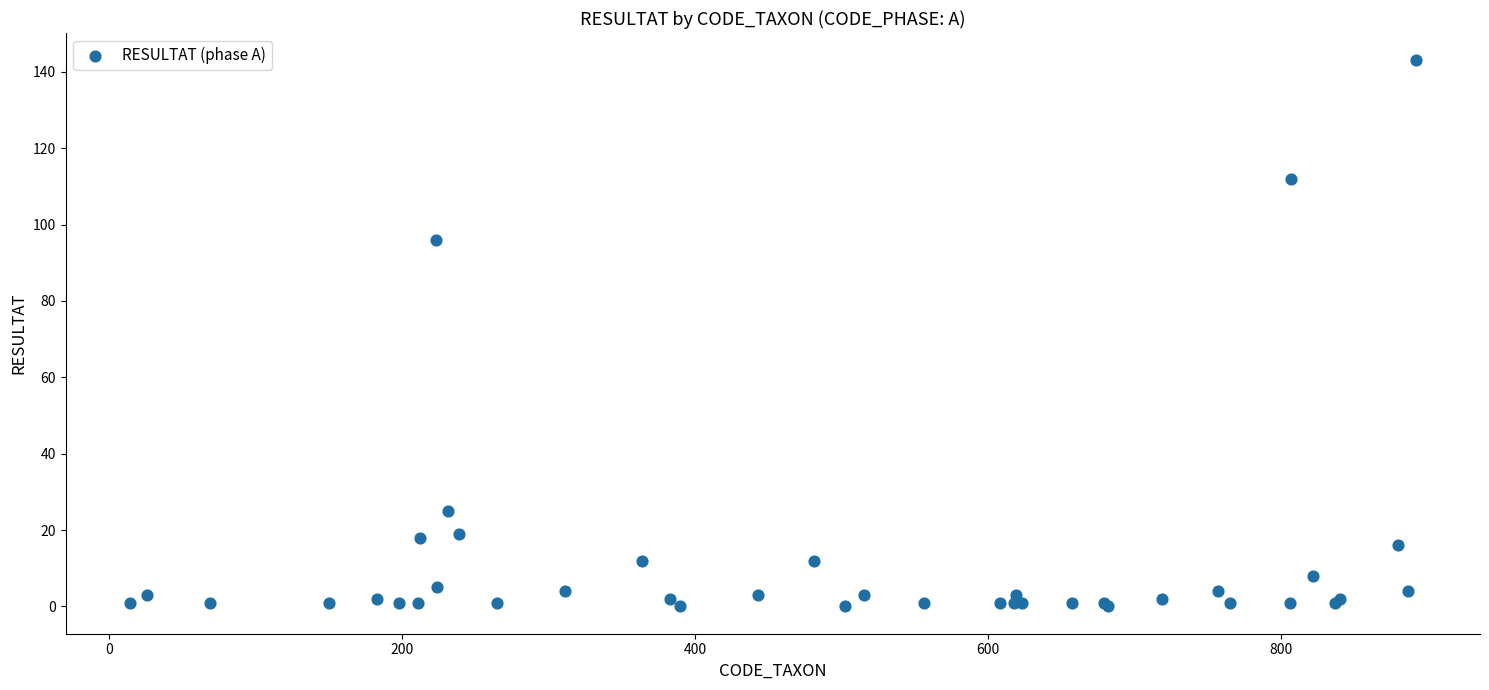

What Y value in the scatter plot is closest to 71?

96